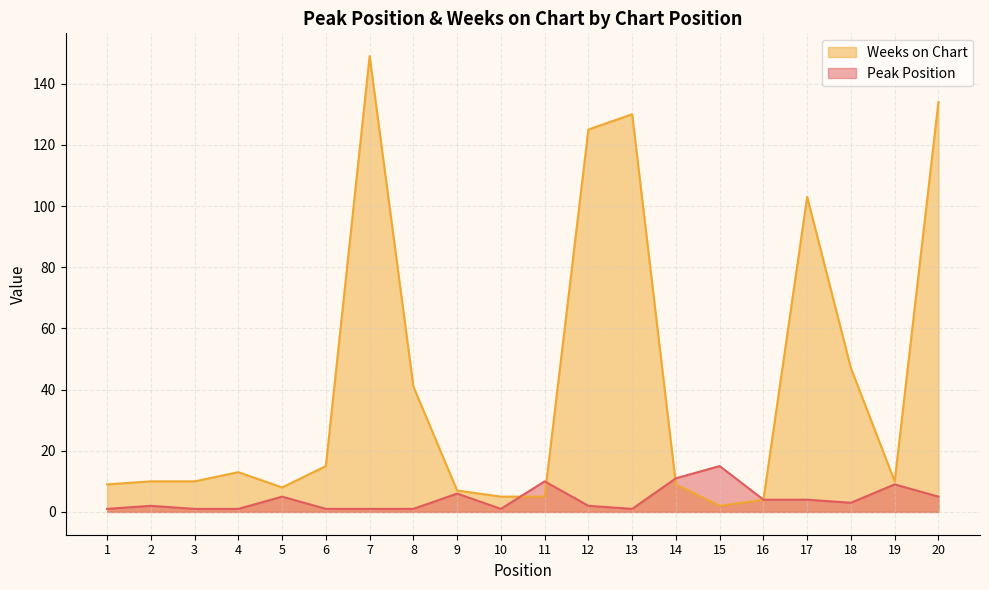

What is the minimum value for Peak Position?

1